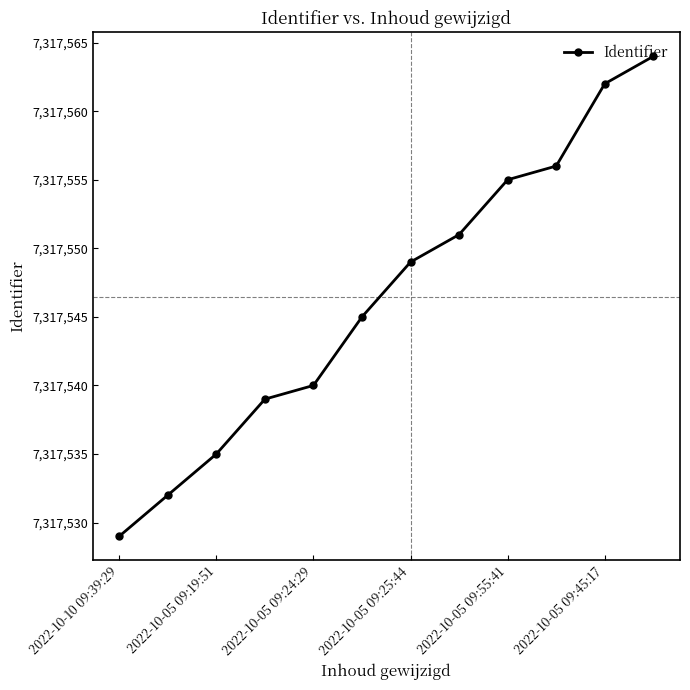

What is the value of the 3rd point from the left?

7317535